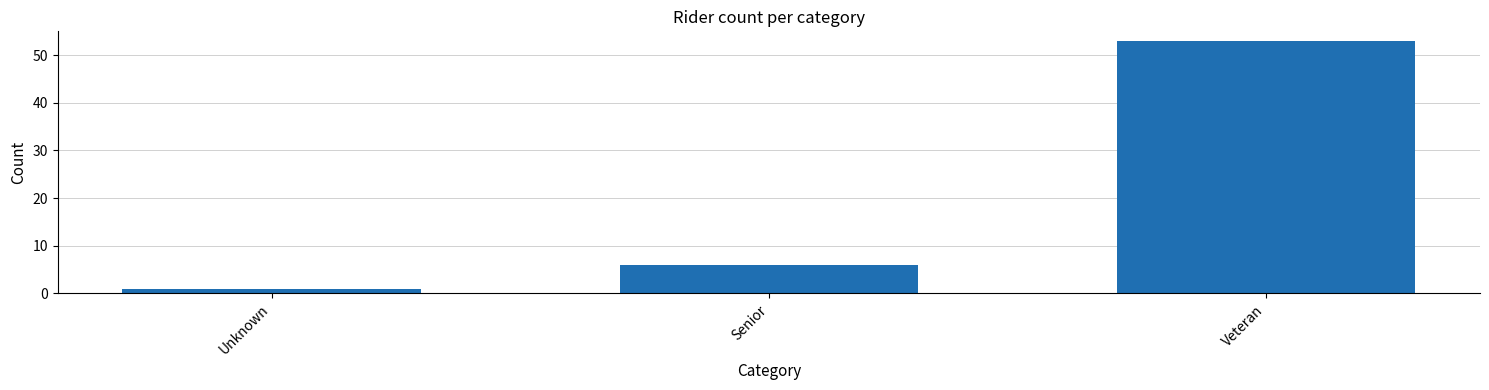

What position from the left is Veteran?

3